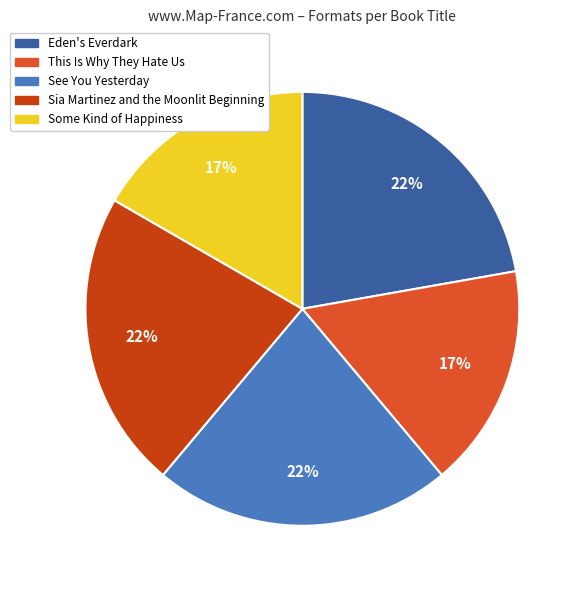

Does Some Kind of Happiness account for over 50% of the chart?

No